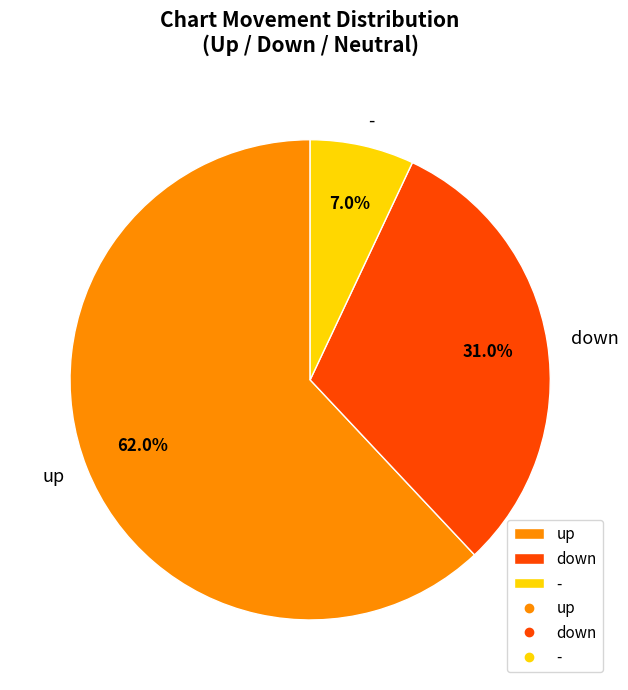

How many segments does this pie chart have?

3